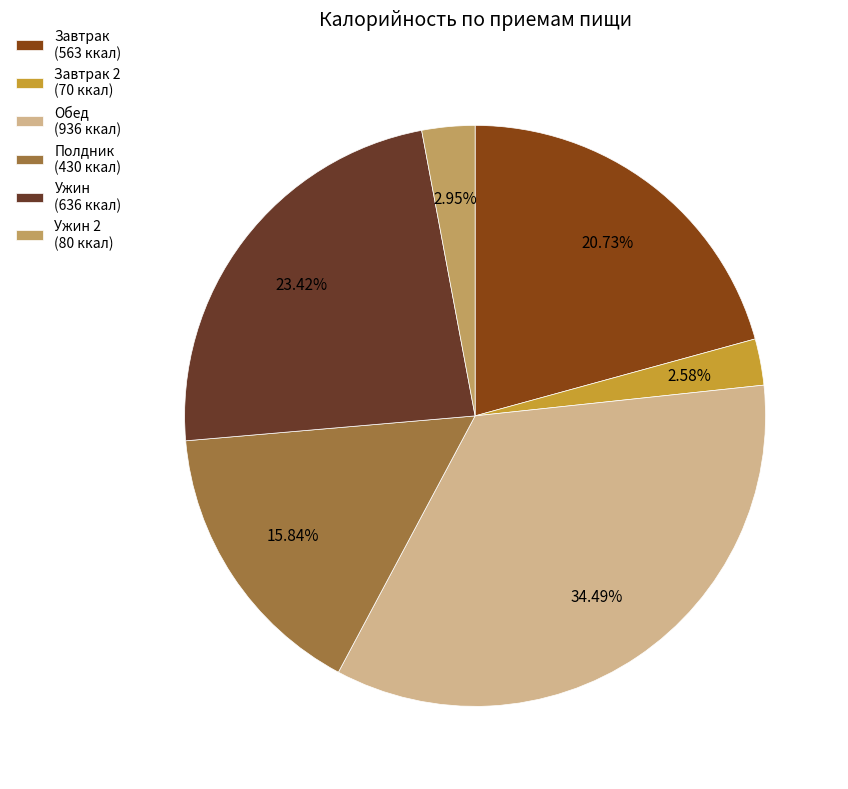

Do Ужин (636 ккал) and Завтрак (563 ккал) together represent more than half of the pie?

No